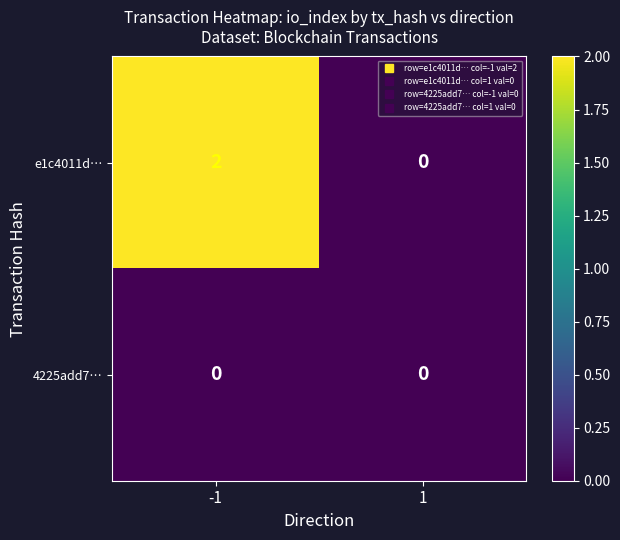

List the labels in order of e1c4011d… value, smallest first.

1, -1